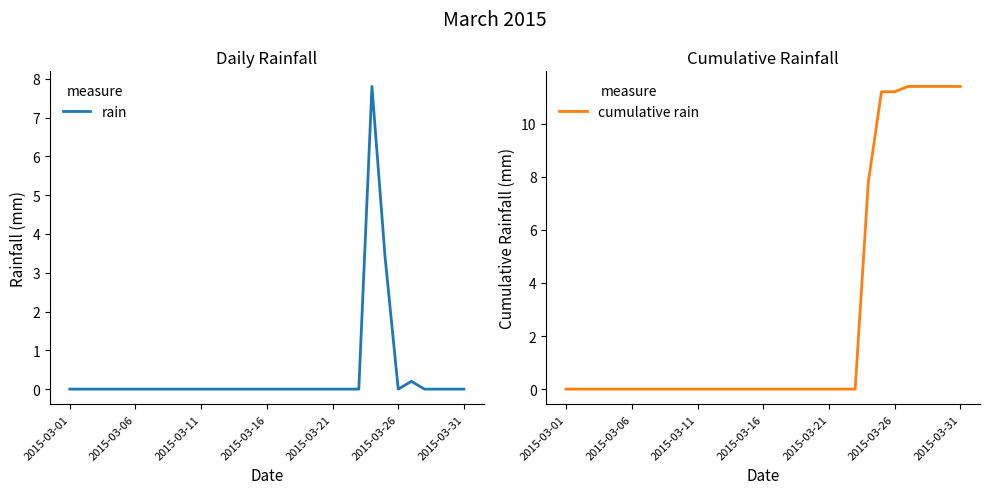

True or false: cumulative rain and rain cross at least once.

False